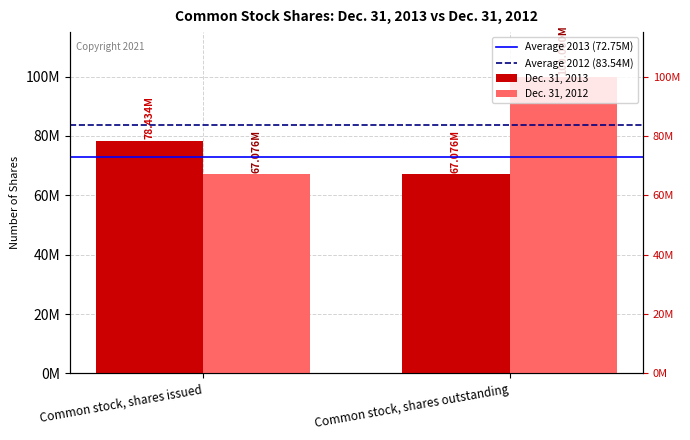

How many groups of bars are there?

2